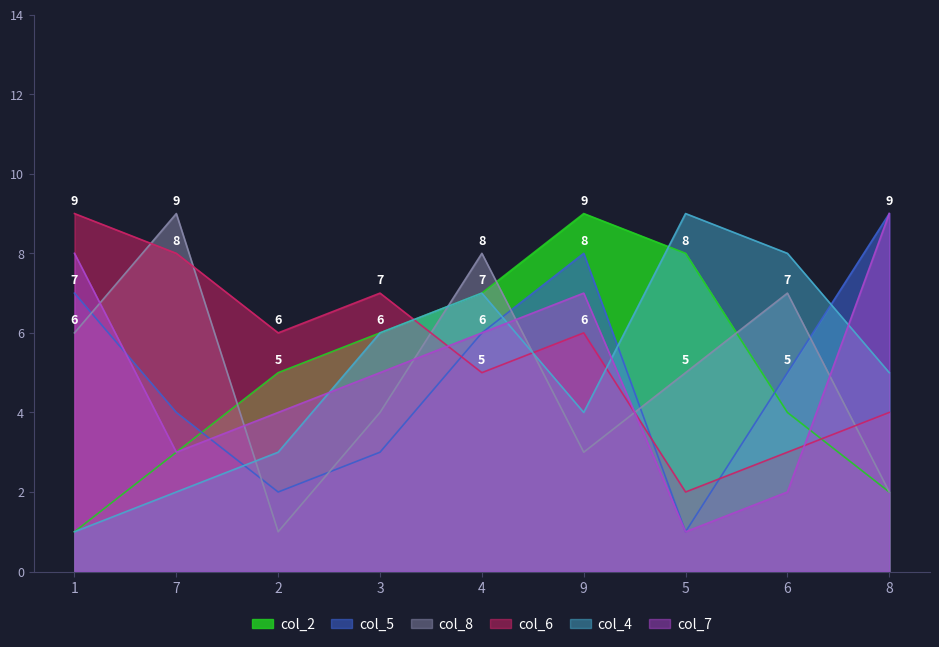

Reading left to right, list all the values displayed in this chart.

col_2: 1	3	5	6	7	9	8	4	2
col_5: 7	4	2	3	6	8	1	5	9
col_8: 6	9	1	4	8	3	5	7	2
col_6: 9	8	6	7	5	6	2	3	4
col_4: 1	2	3	6	7	4	9	8	5
col_7: 8	3	4	5	6	7	1	2	9